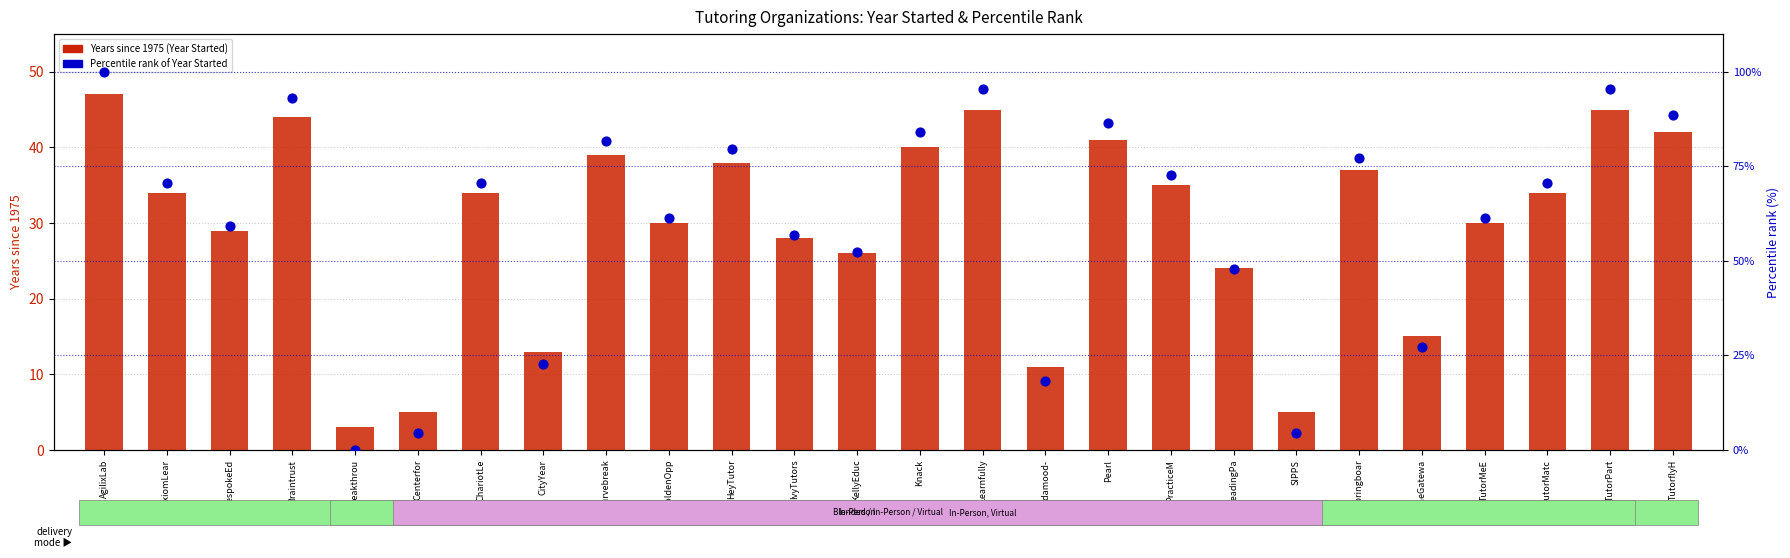

Which series contains the highest Y value?

Percentile rank of Year Started